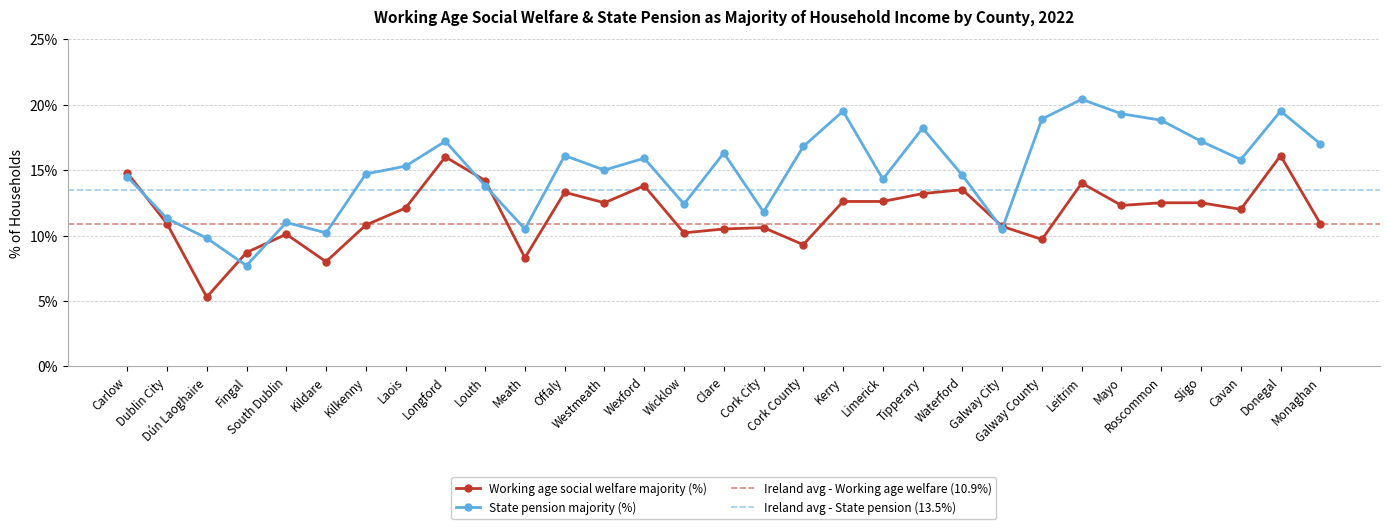

Between which two adjacent categories do State pension majority (%) and Working age social welfare majority (%) first intersect?

Carlow and Dublin City